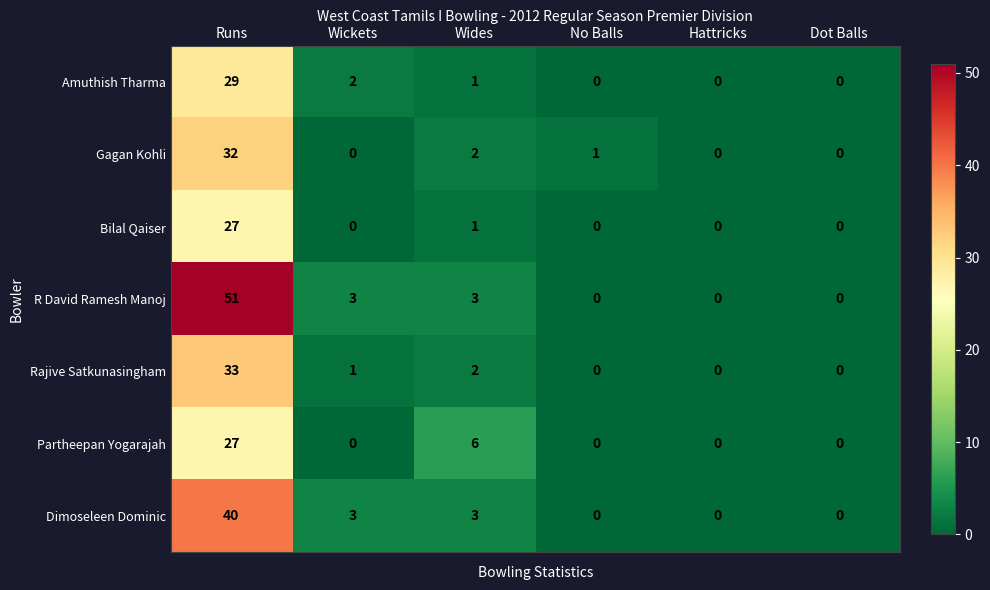

What is the difference between the second highest and minimum values in the R David Ramesh Manoj series?

3